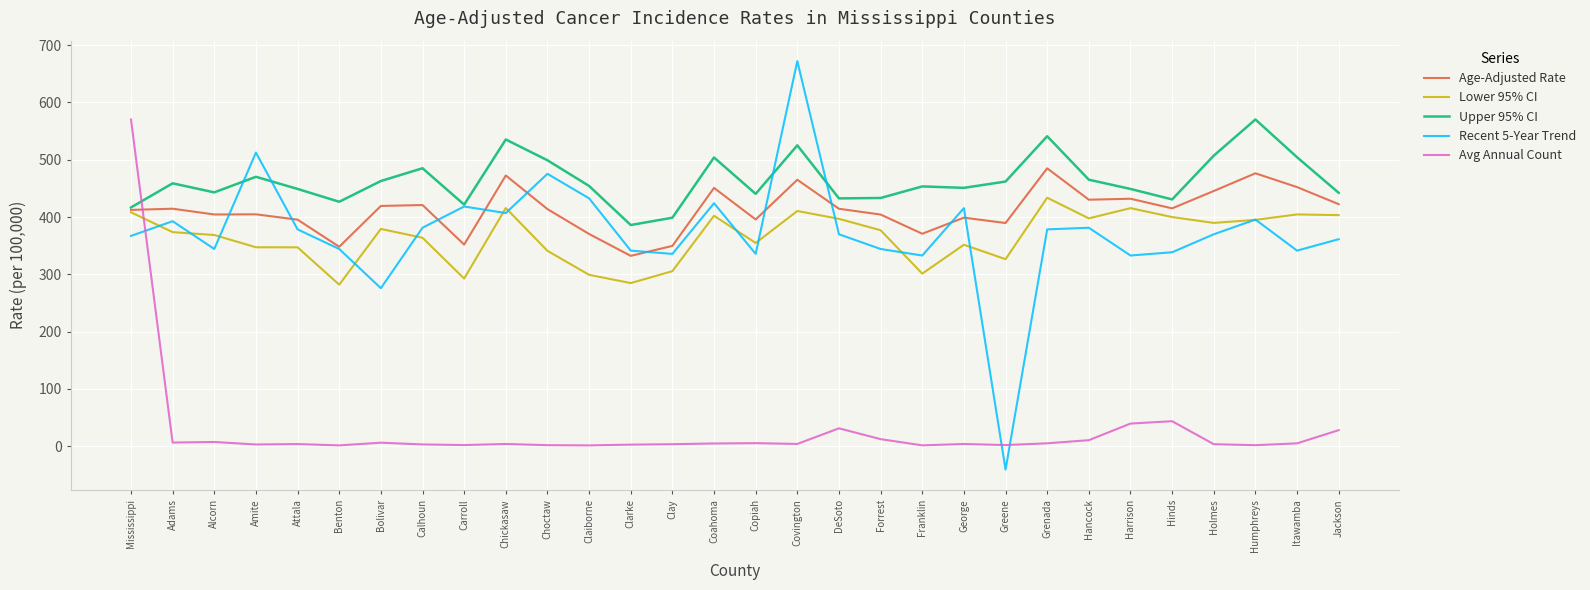

Which series has the largest total across all categories?

Upper 95% CI